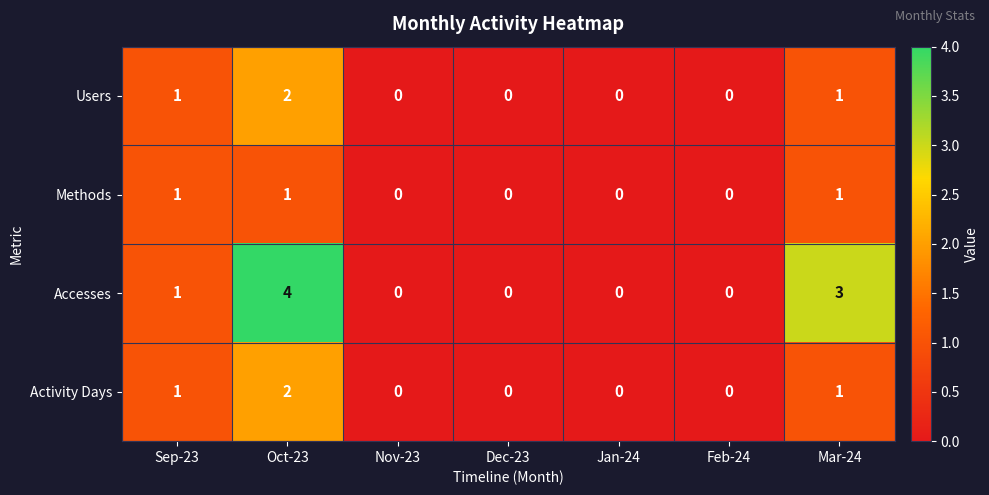

Which series has the widest spread of values?

Accesses